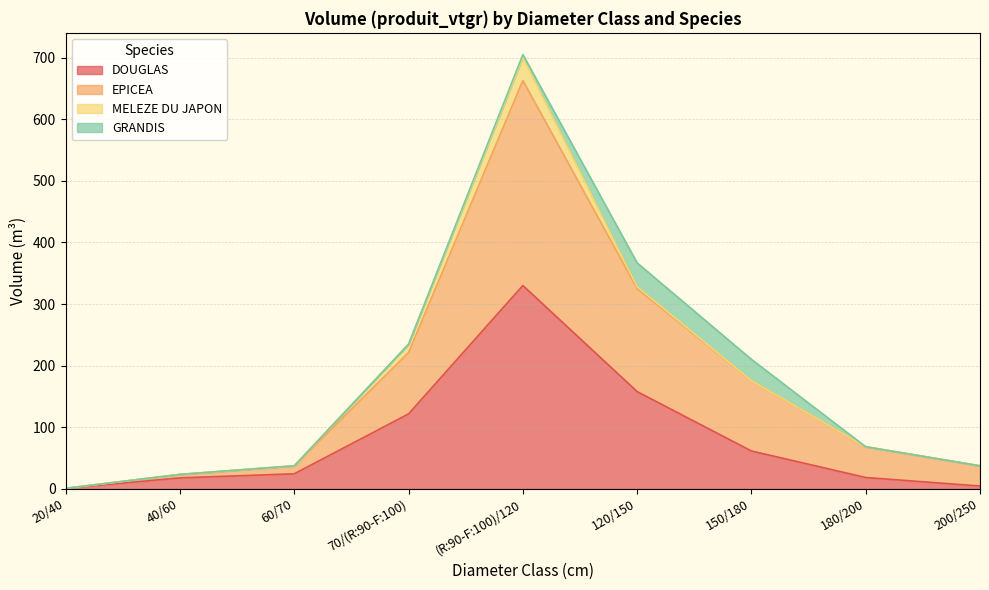

At which category does the chart reach its minimum across all series?

20/40